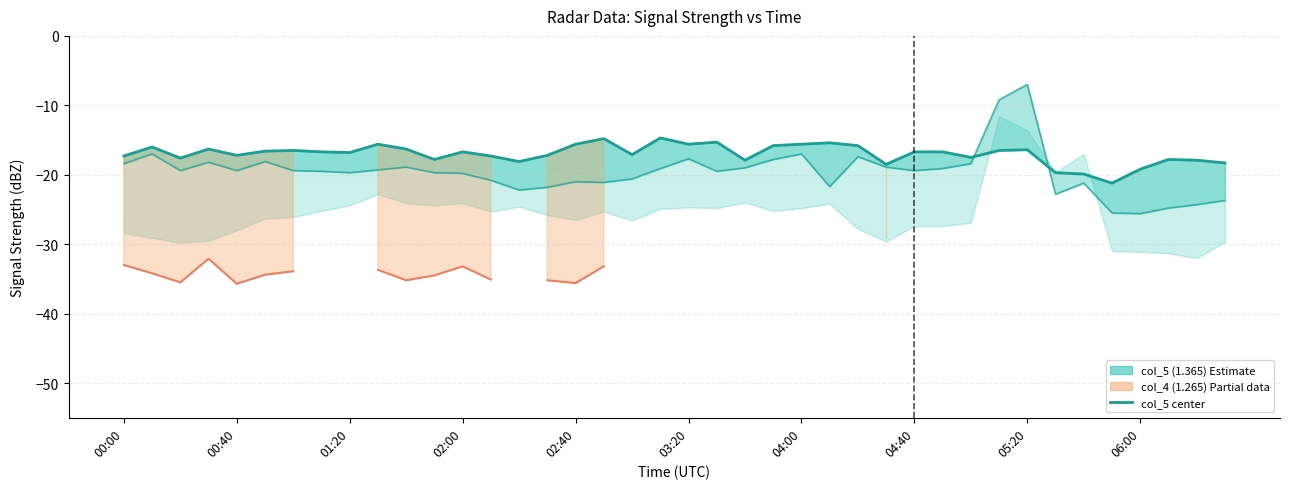

True or false: col_6 (1.465) estimate has a value of -38.3 at 33.

False